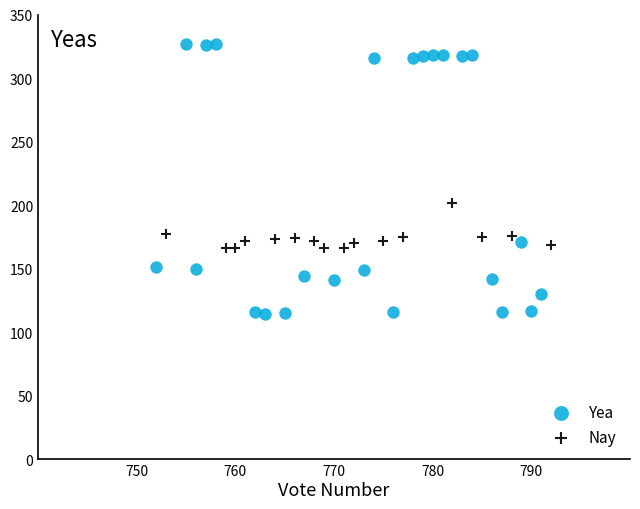

Which series reaches the minimum Y coordinate?

Yea